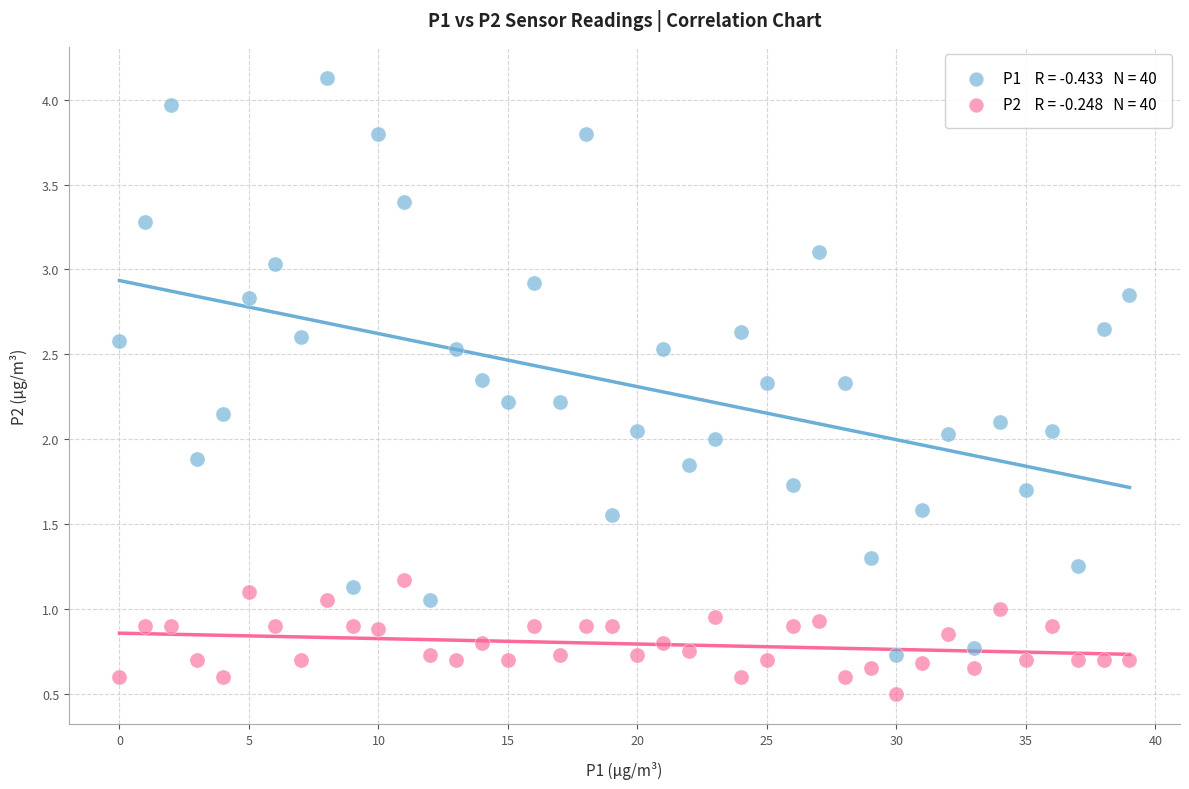

Count the number of points in this scatter plot.

80